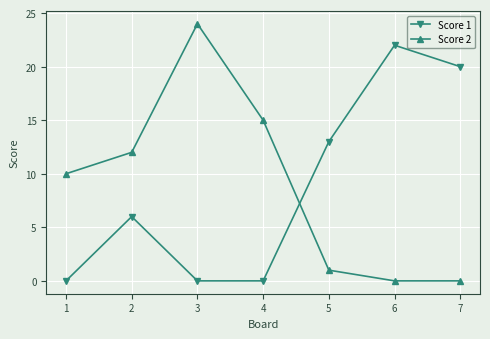

Which series has the largest range (max minus min)?

Score 2